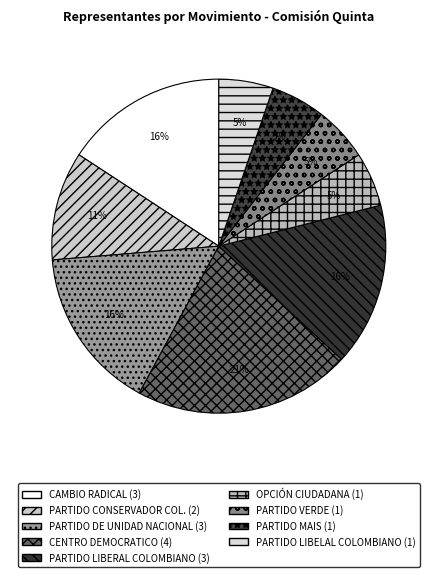

What percentage is the PARTIDO DE UNIDAD NACIONAL slice, to the nearest percent?

16%